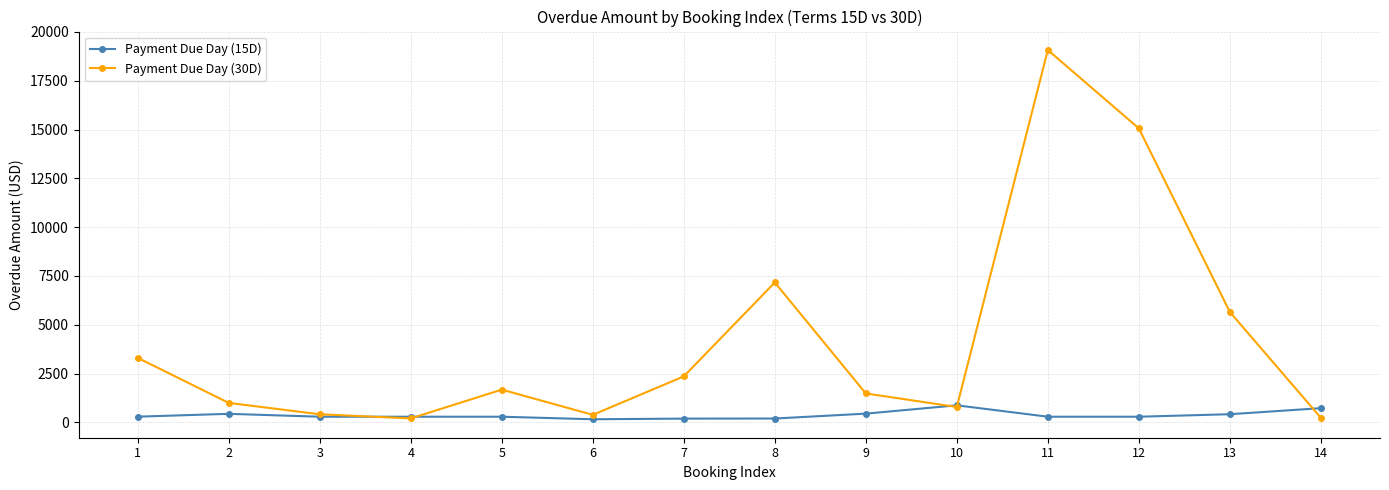

At which category is the sum across all series the highest?

11